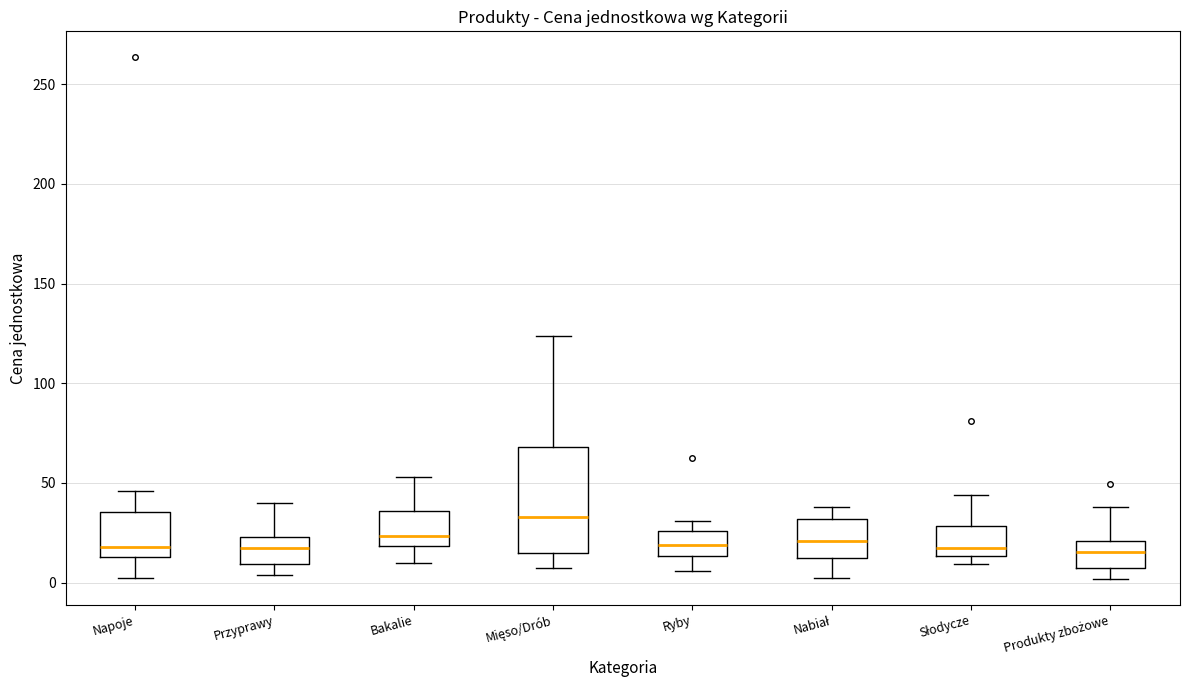

Reading left to right, transcribe this box plot: for each box, give where its median line is, the range the box spans, and where its two whiskers end, as read against the y-axis. The values are not printed on the chart, so give them approximately, as read against the axis.

Napoje: median 20, box 15 to 35, whiskers 5 to 45
Przyprawy: median 20, box 10 to 25, whiskers 5 to 40
Bakalie: median 25, box 20 to 35, whiskers 10 to 55
Mięso/Drób: median 35, box 15 to 70, whiskers 5 to 125
Ryby: median 20, box 15 to 25, whiskers 5 to 30
Nabiał: median 20, box 15 to 30, whiskers 5 to 40
Słodycze: median 15 (just above the box's lower edge), box 15 to 30, whiskers 10 to 45
Produkty zbożowe: median 15, box 10 to 20, whiskers 0 to 40